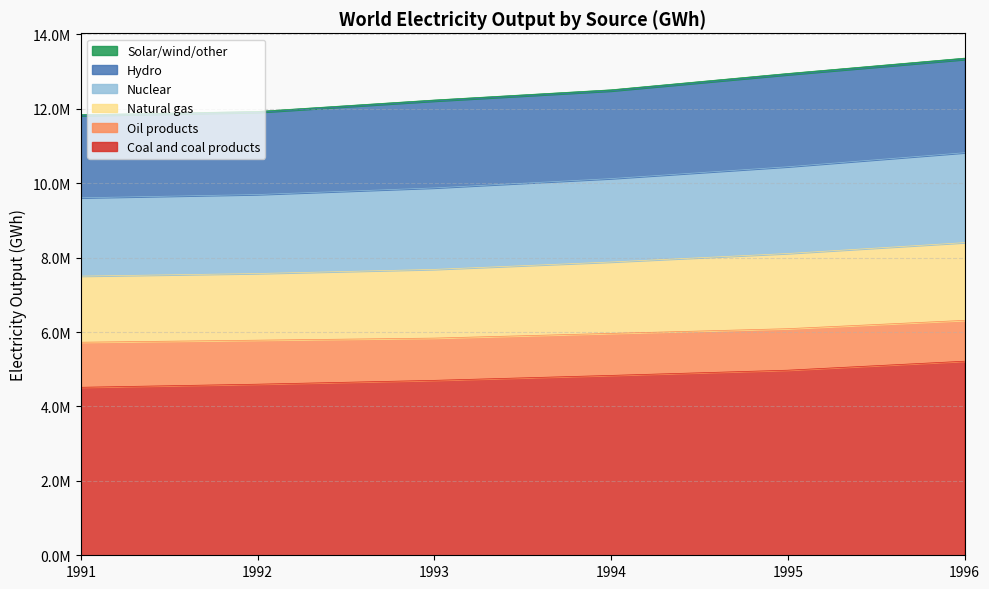

Does the chart display data point markers on the line(s)?

No